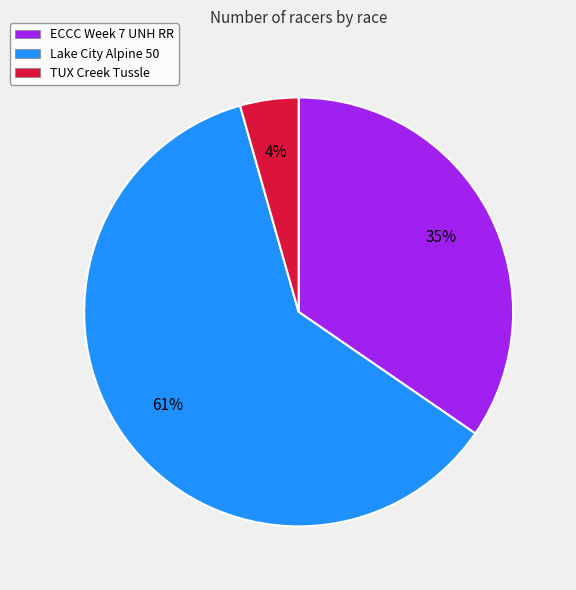

Which has a higher value, Lake City Alpine 50 or ECCC Week 7 UNH RR?

Lake City Alpine 50